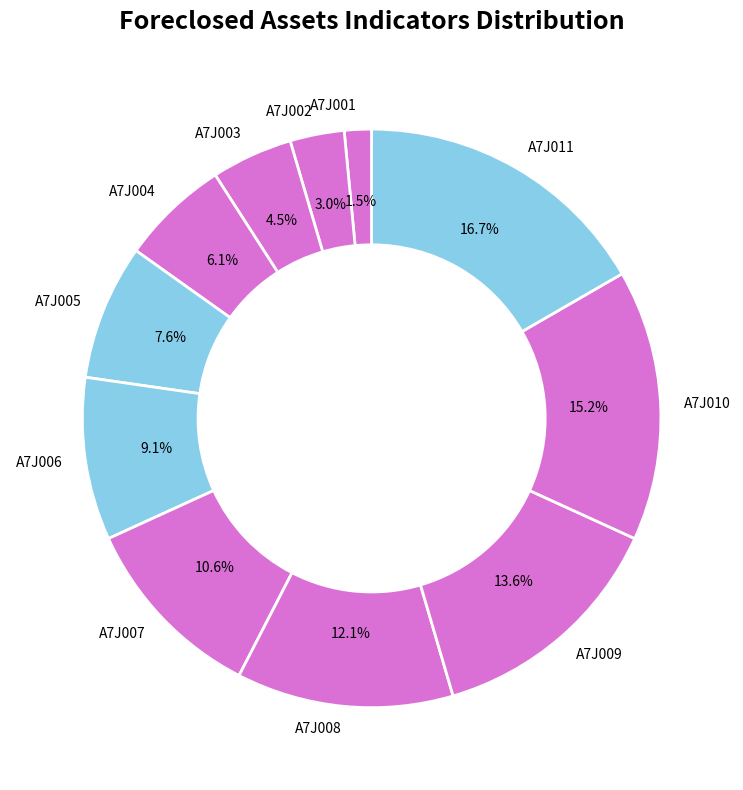

Combined, do A7J011 and A7J003 account for over 50%?

No